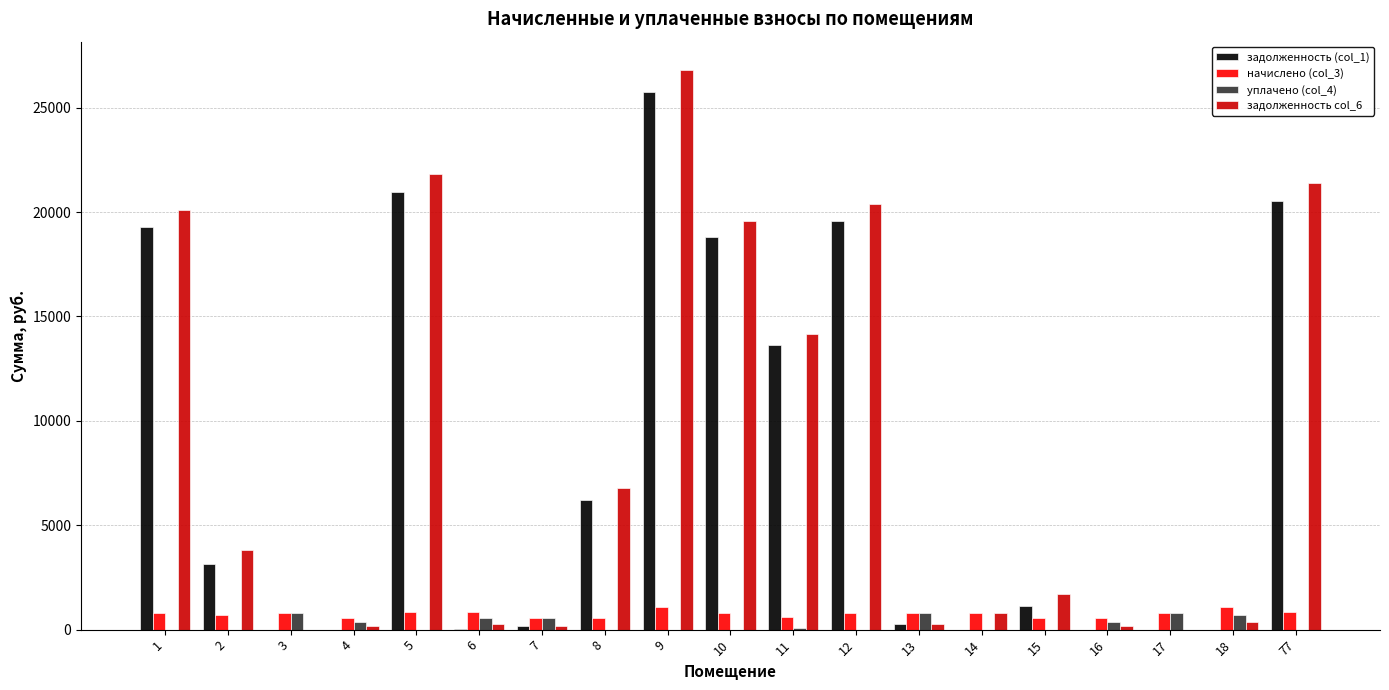

What is the sum of the задолженность col_6 values at 5 and 12?

42221.8